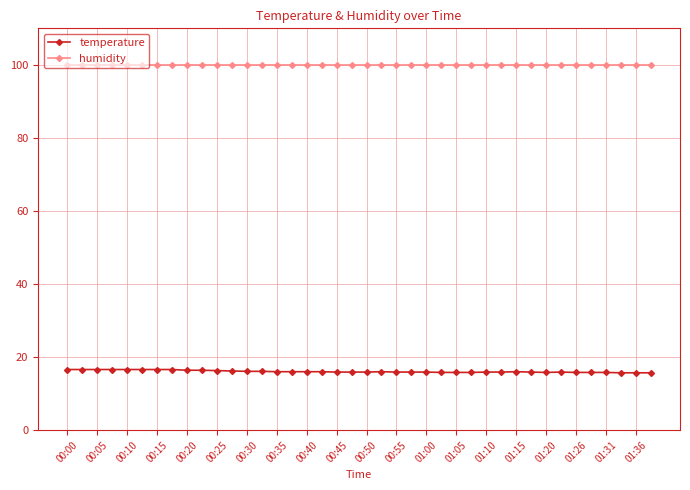

True or false: temperature and humidity intersect in this chart.

False